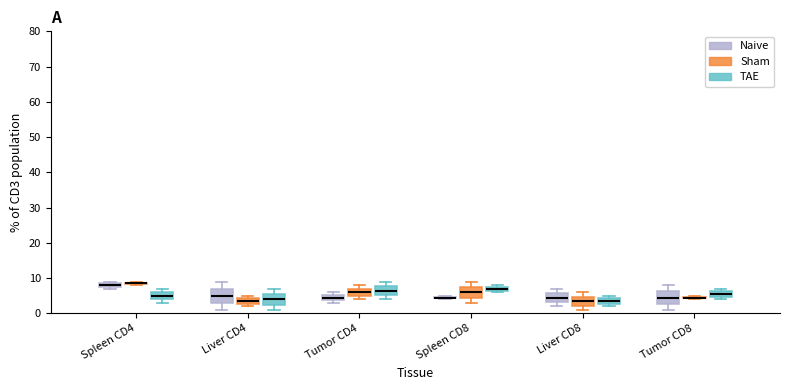

Where is the lower edge of the box for Spleen CD4 (TAE) on the y-axis? The values are not printed on the chart, so give them approximately, as read against the axis.

4